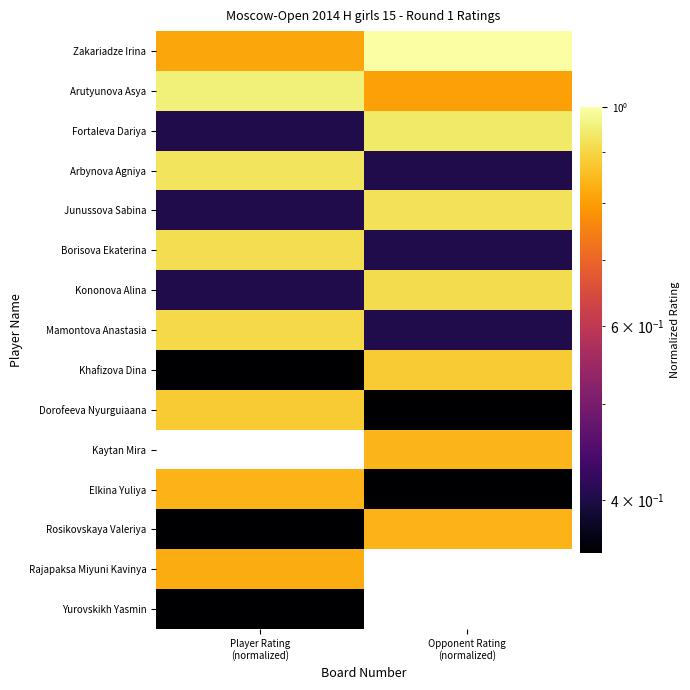

Is the value of Kononova Alina at Player Rating (normalized) greater than the value of Mamontova Anastasia at Player Rating (normalized)?

No